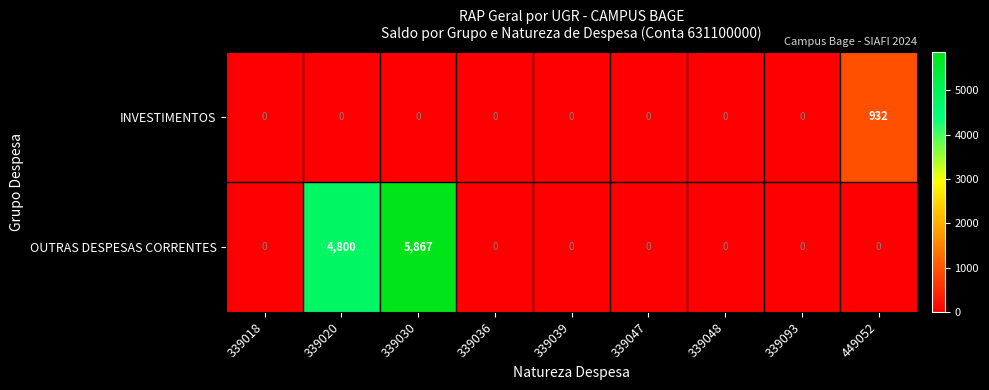

Which label corresponds to the largest value in the chart?

339030